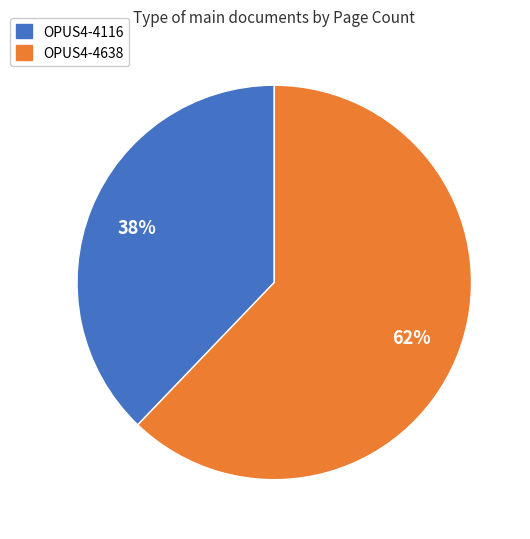

Does OPUS4-4116 represent more than half of the total?

No